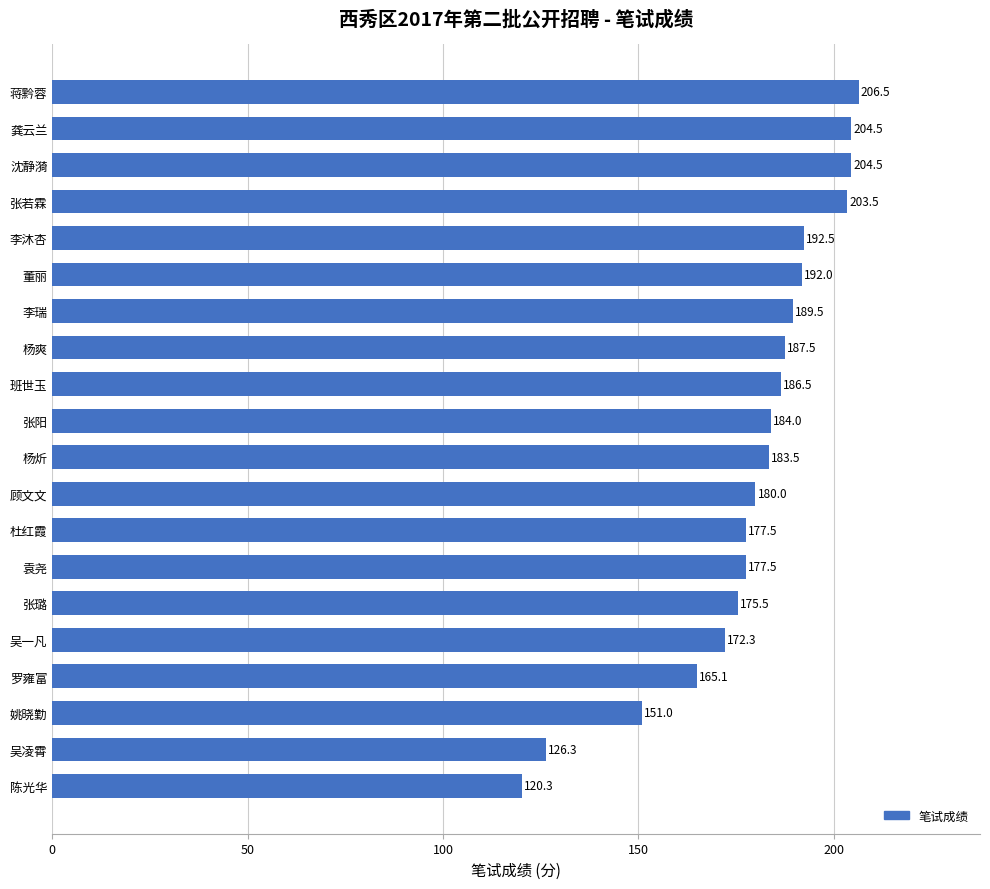

What is the difference between the maximum and minimum values?

86.2